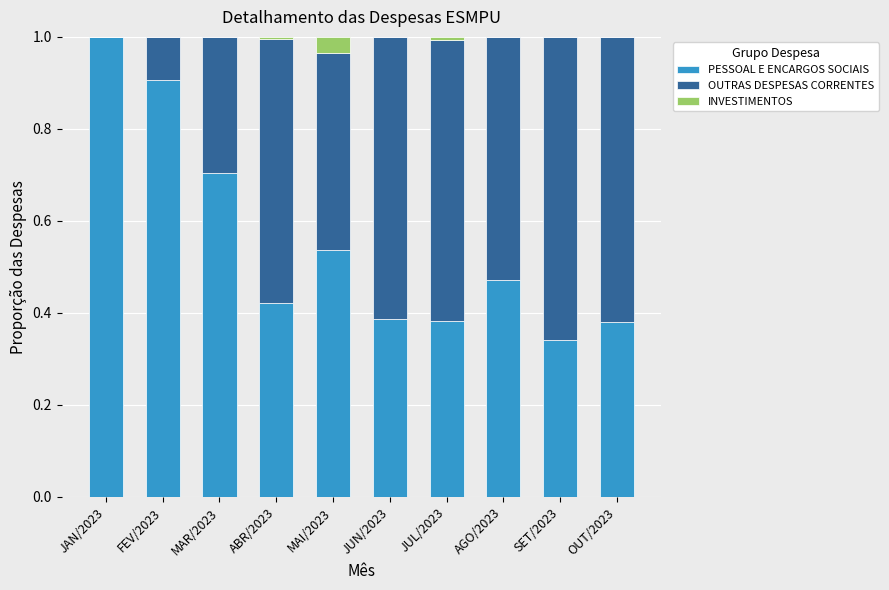

What is the total value across all series at FEV/2023?

1.0